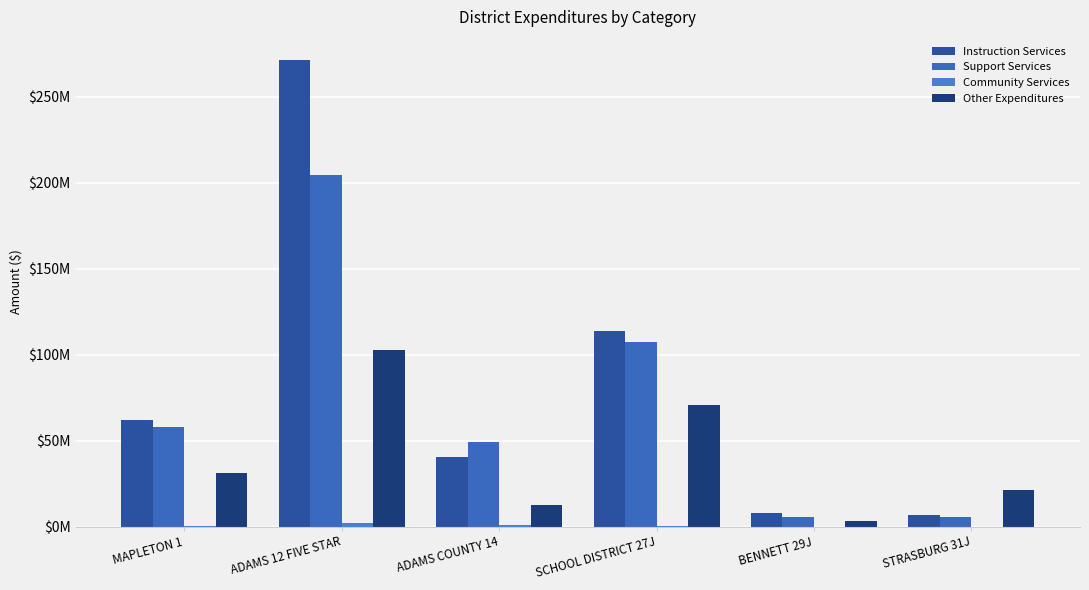

Is it true that Other Expenditures equals 147397486.6 at ADAMS 12 FIVE STAR?

False